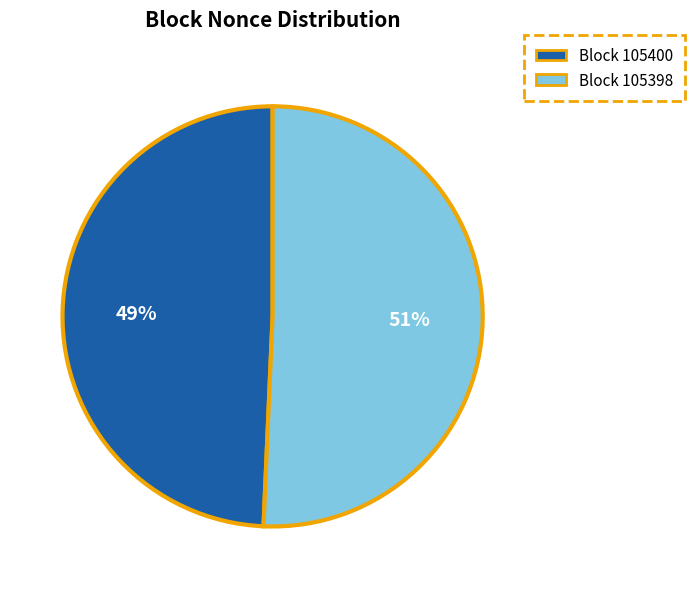

To the nearest percent, what is the average slice percentage?

50%